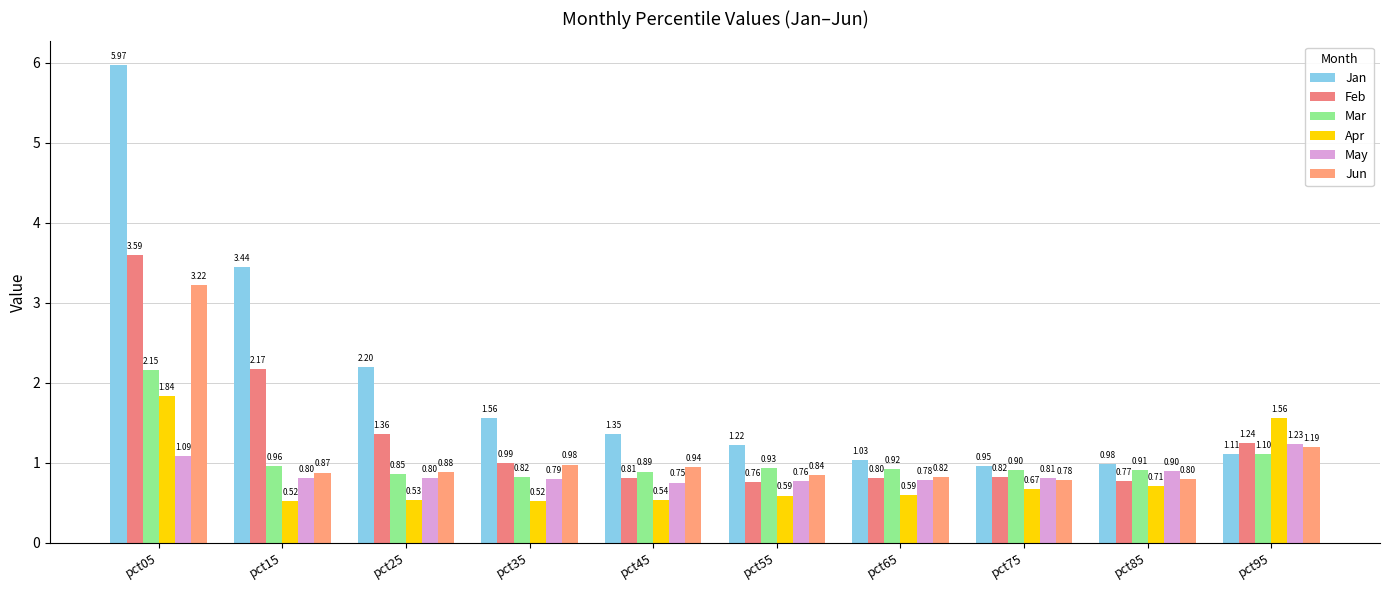

Which category has the lowest value across all series?

pct35